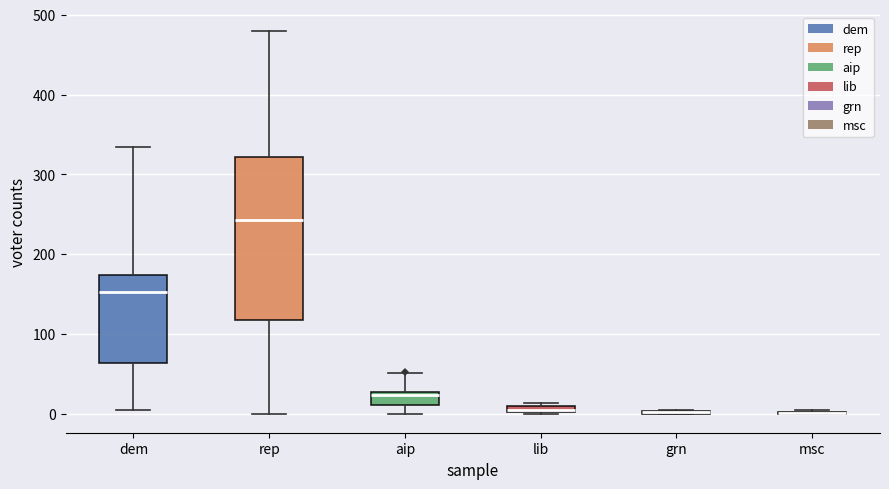

Which box is the tallest, from its lower edge to its upper edge?

rep